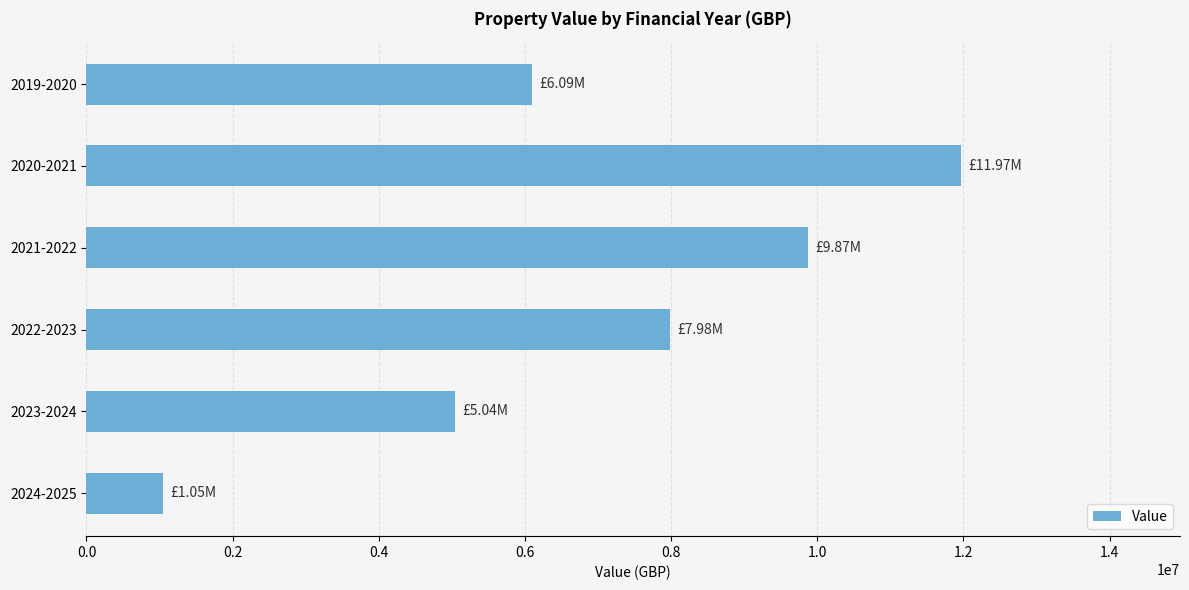

At which category does the chart reach its peak across all series?

2020-2021